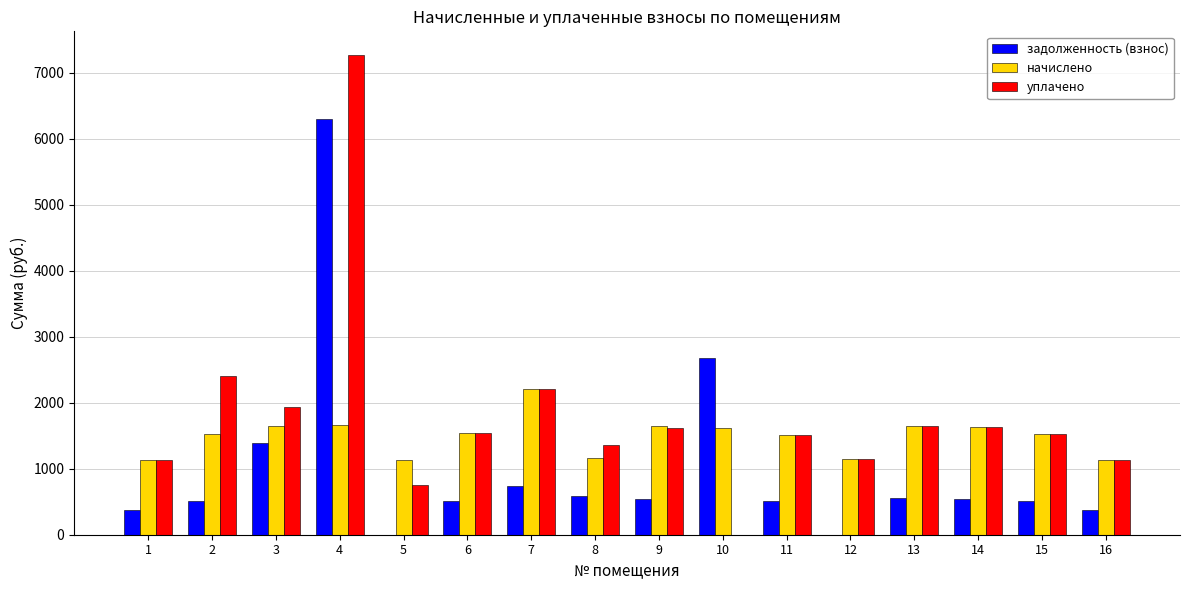

How many categories are shown in the chart?

16